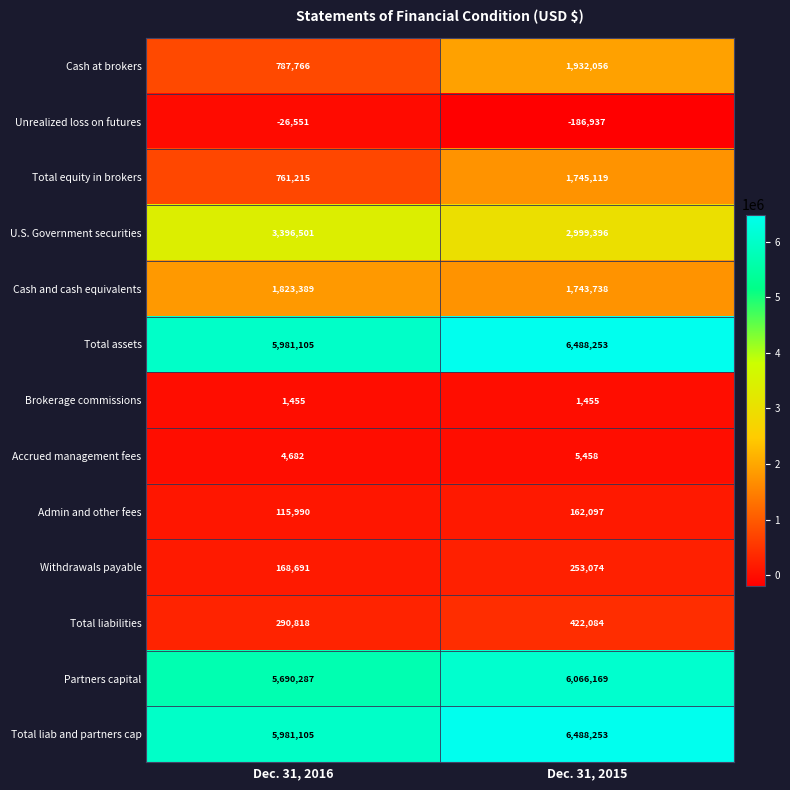

The value of Total liabilities at Dec. 31, 2016 is 390744. True or false?

False